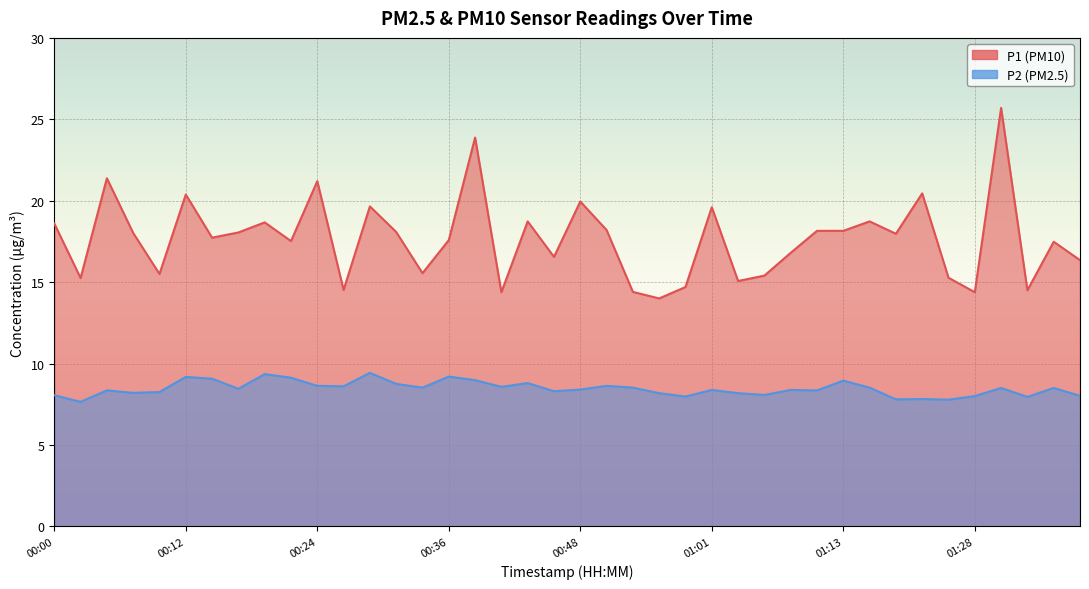

List the series in order of their overall mean, lowest first.

P2, P1